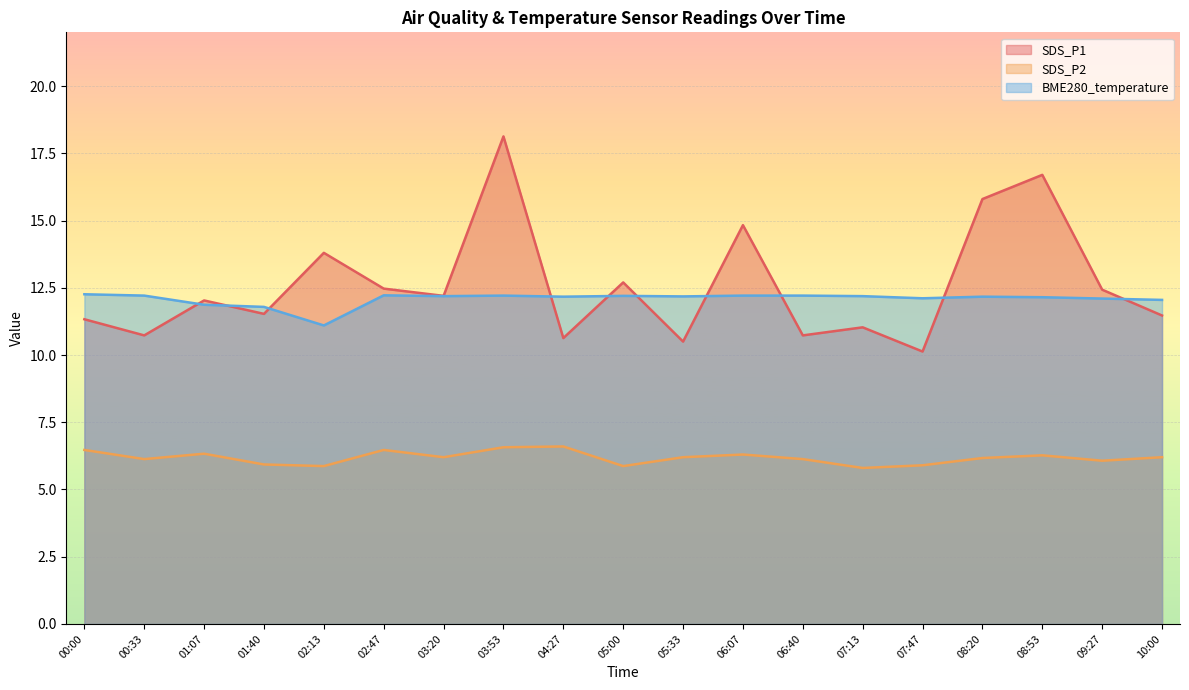

True or false: SDS_P2 and SDS_P1 intersect in this chart.

False